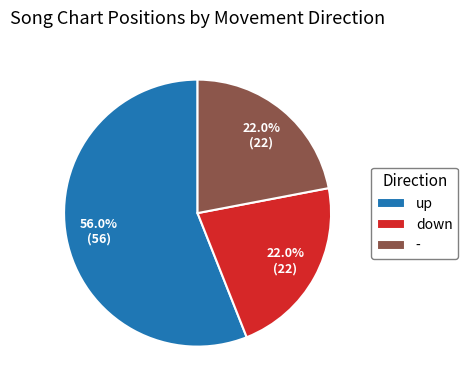

The up slice represents 56% of the pie. True or false?

True